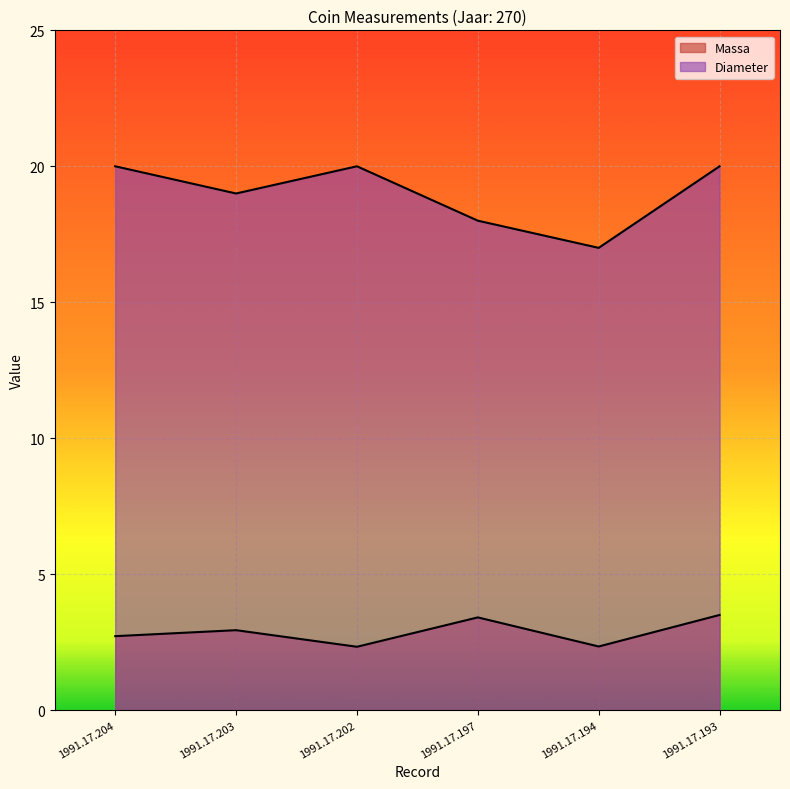

Is the value of Diameter at 1991.17.194 greater than the value of Massa at 1991.17.204?

Yes